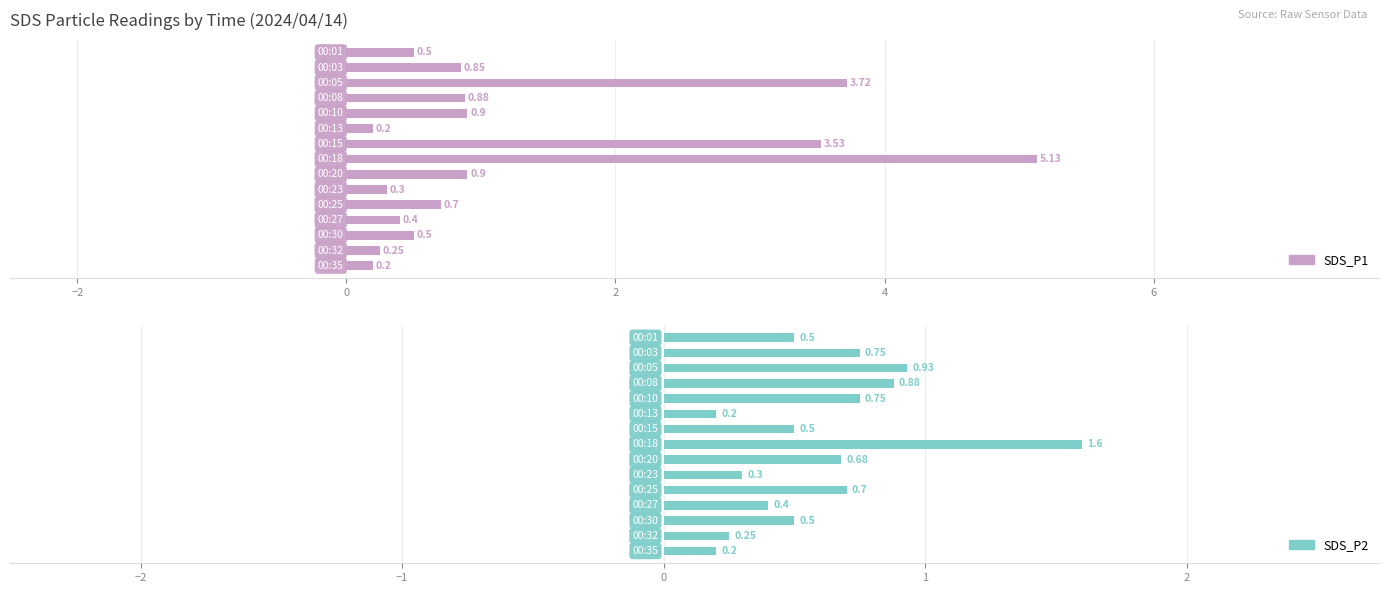

What is the greatest value displayed?

5.1